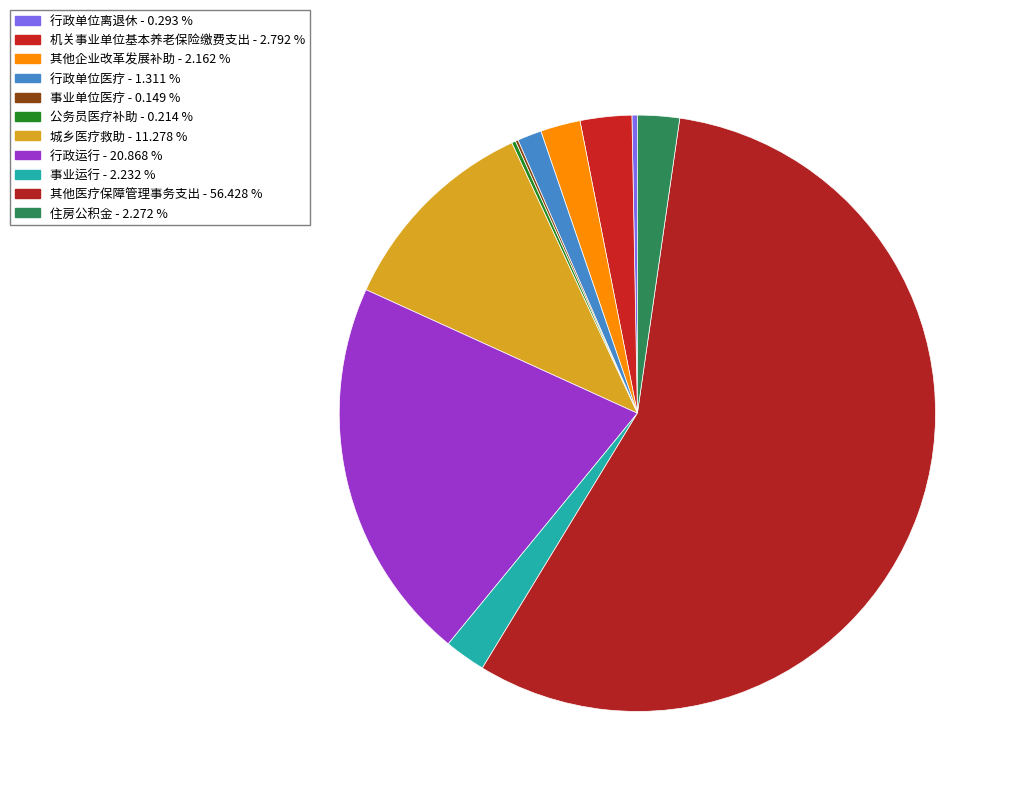

Between 城乡医疗救助 and 其他医疗保障管理事务支出, which is larger?

其他医疗保障管理事务支出